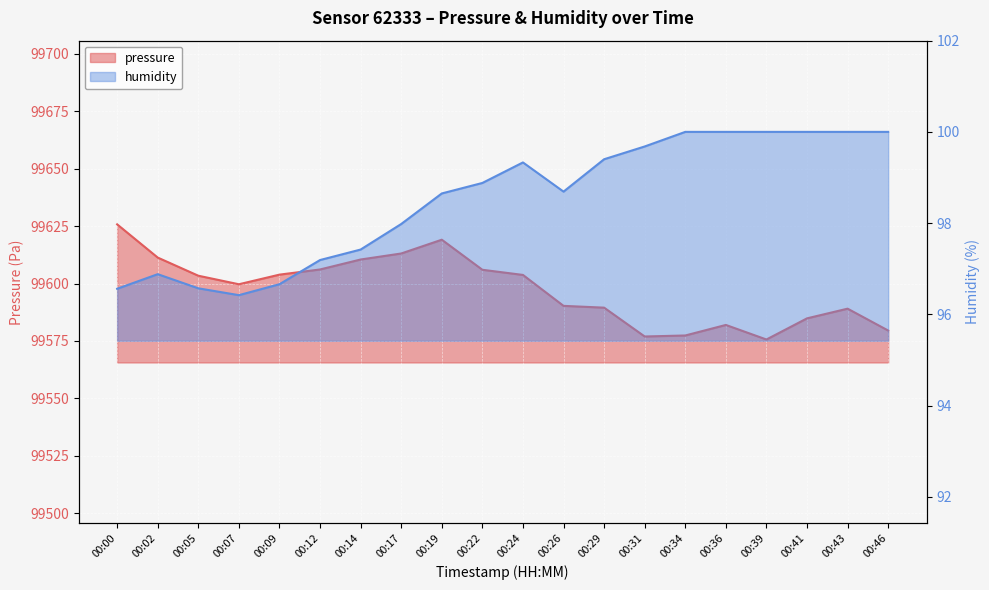

What is the difference between the pressure values at 00:19 and 00:26?

28.8